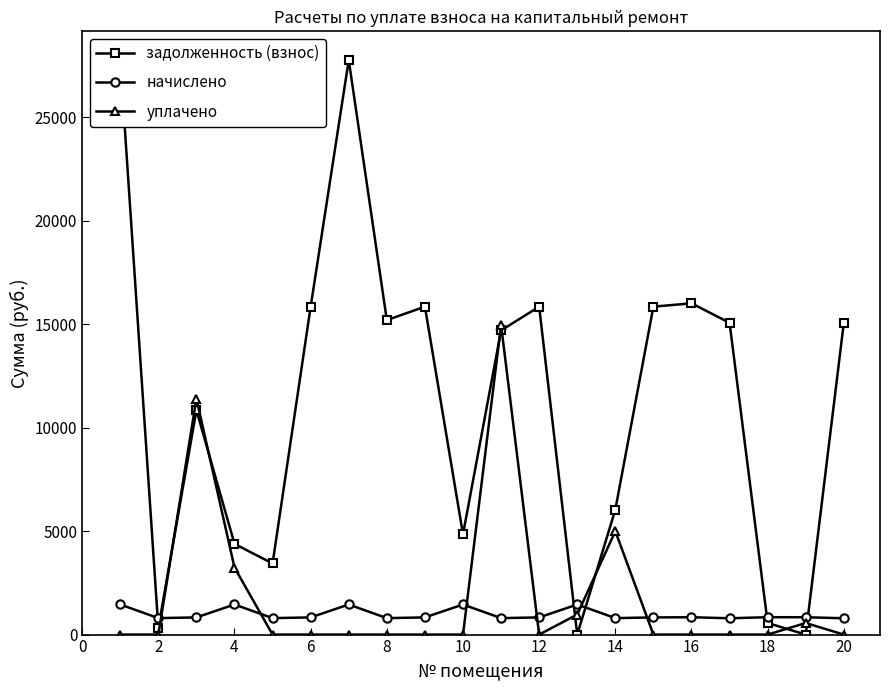

What is the highest value of the уплачено series?

14967.9